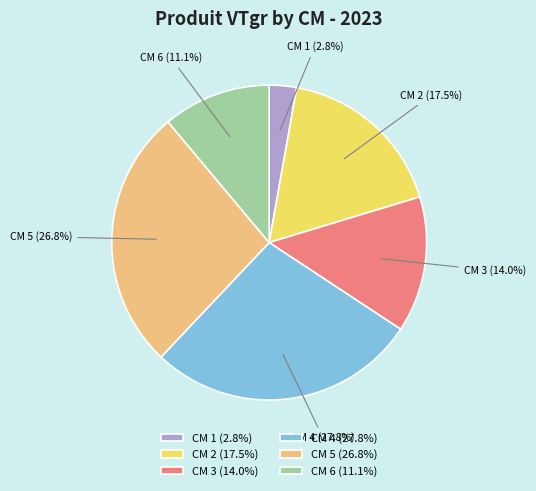

Which slice is the smallest?

CM 1 (2.8%)